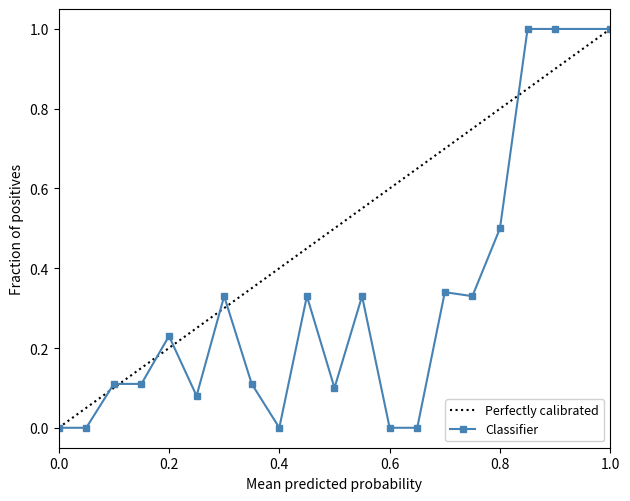

Which series has the largest total across all categories?

Perfectly calibrated